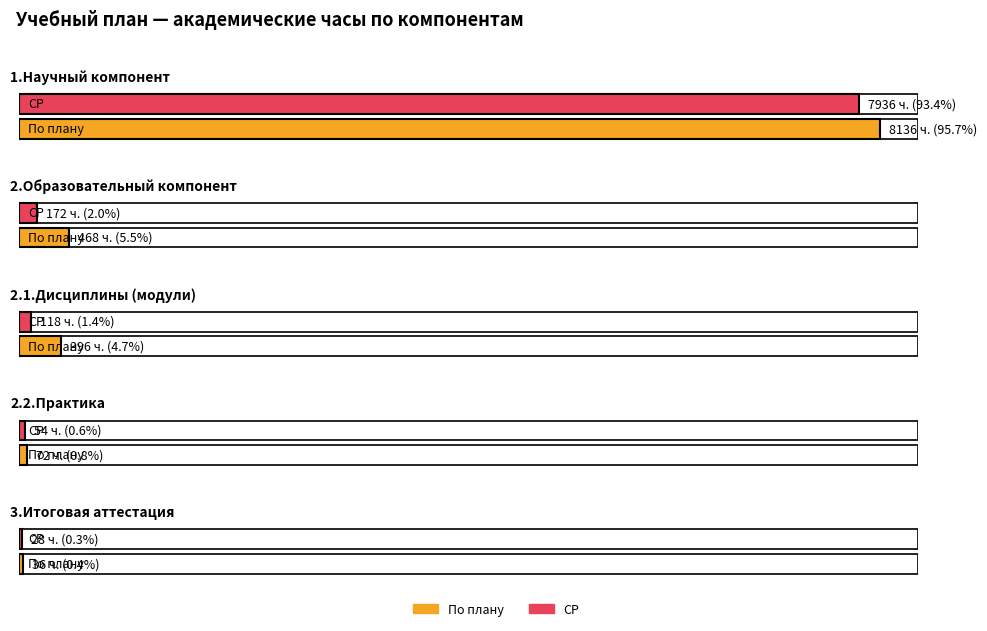

Which series has the largest range (max minus min)?

По плану